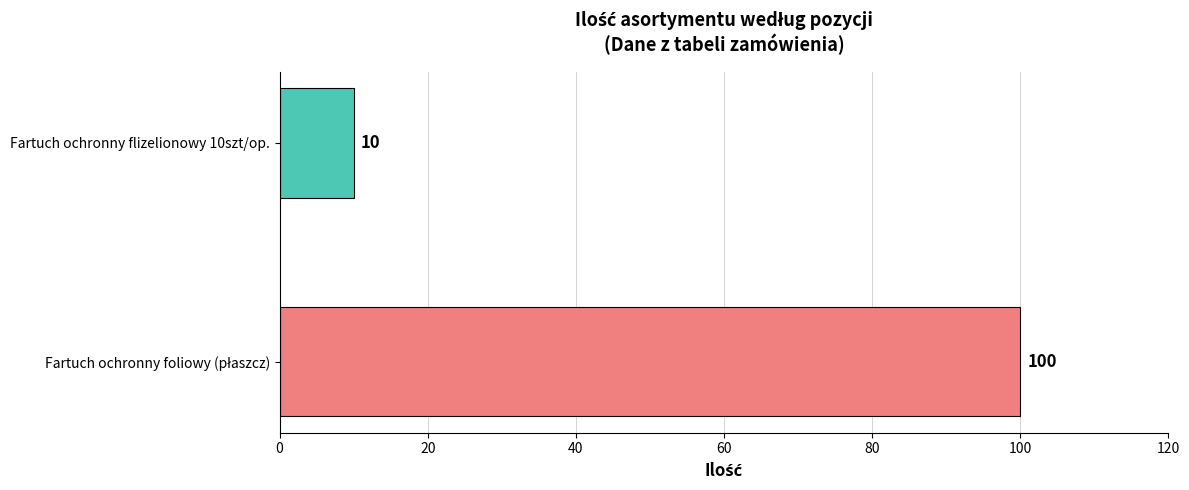

What is the maximum value shown in the chart?

100